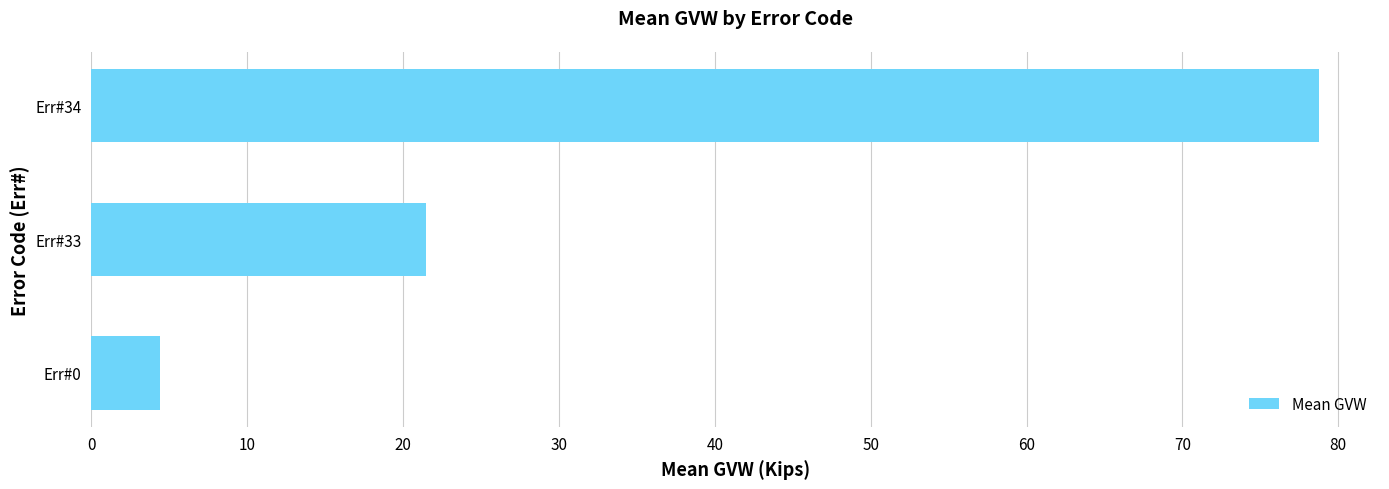

Where is the data nearest to the value 41?

Err#33